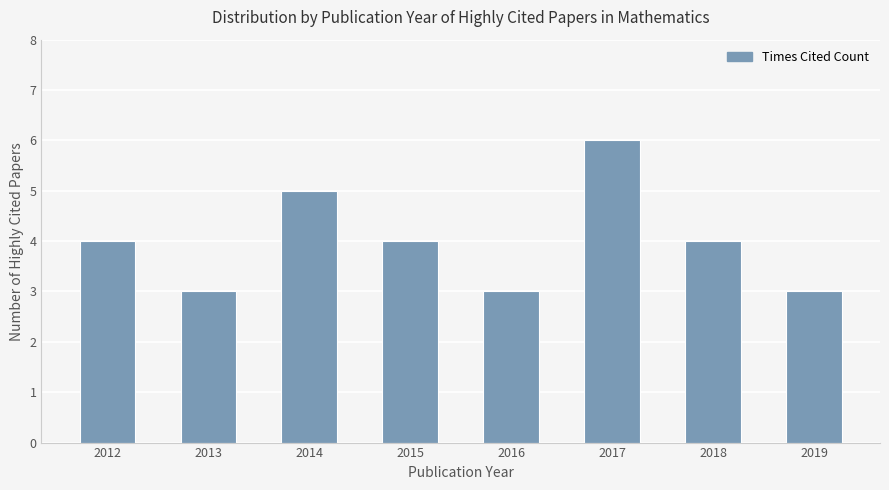

Which label corresponds to the largest value in the chart?

2017